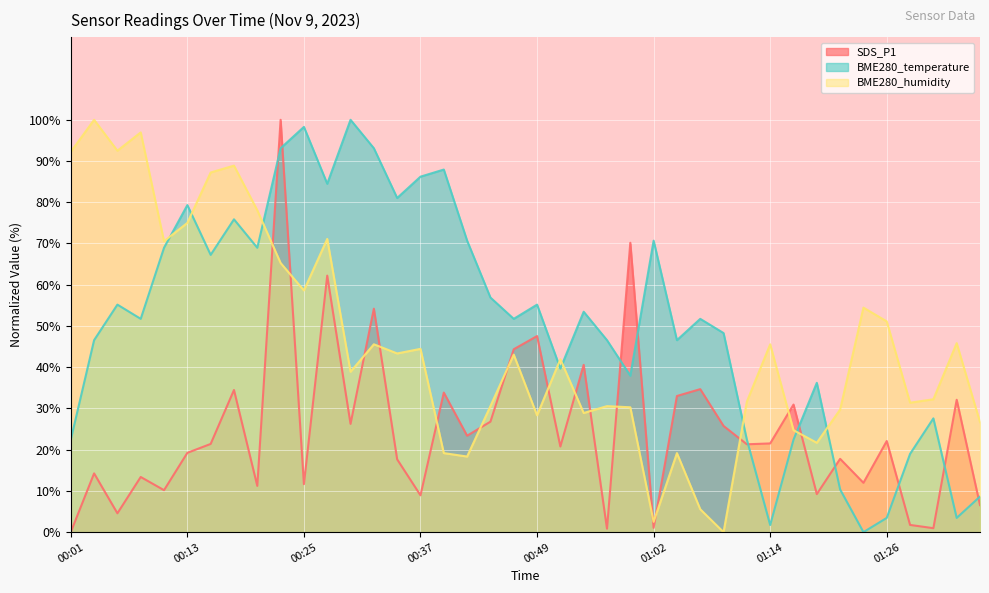

What is the approximate value of BME280_humidity at 00:03?

100.0